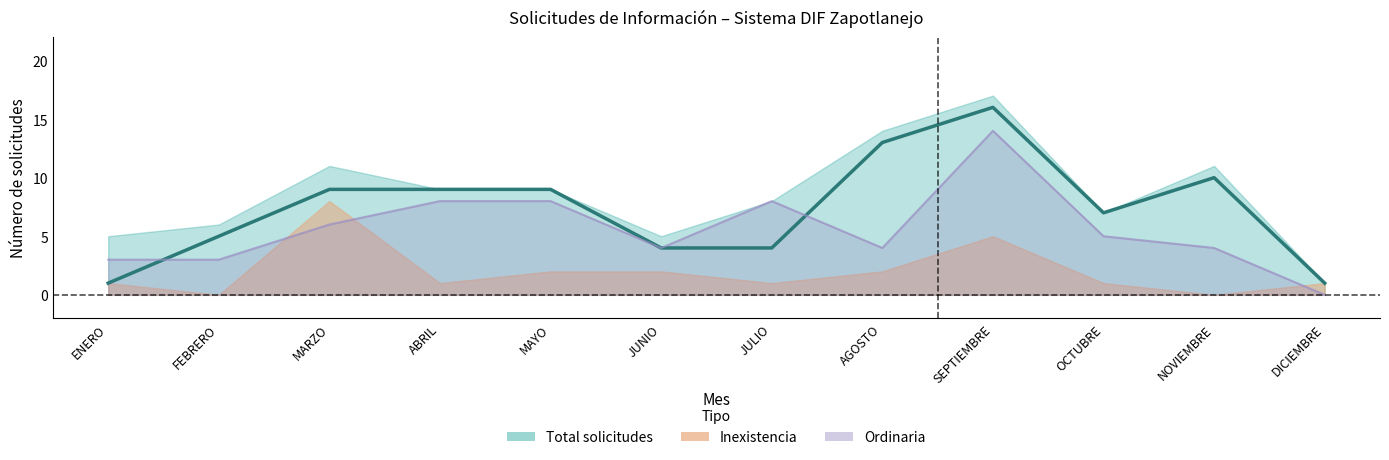

What is the label of the 4th point from the right?

SEPTIEMBRE